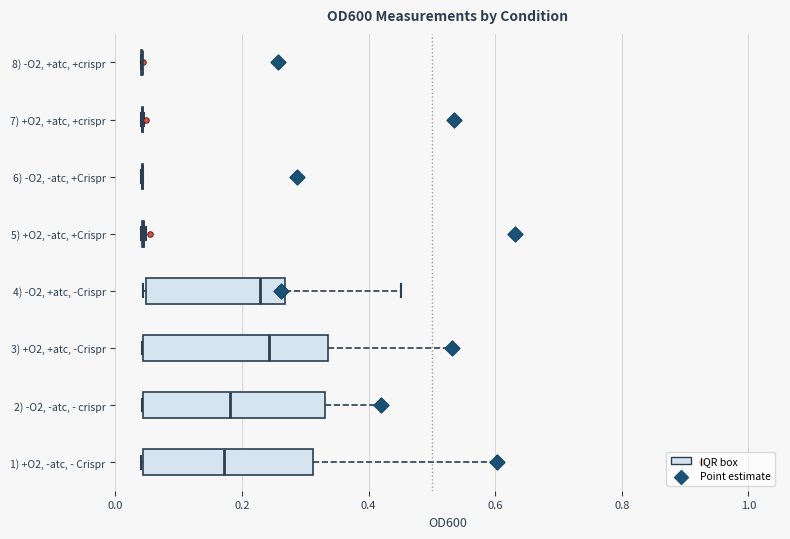

Reading bottom to top, transcribe this box plot: for each box, give where its median line is, the range the box spans, and where its two whiskers end, as read against the x-axis. The values are not printed on the chart, so give them approximately, as read against the axis.

1) +O2, -atc, - Crispr: median 0.18, box 0.04 to 0.32, whiskers 0.04 to 0.60
2) -O2, -atc, - crispr: median 0.18, box 0.04 to 0.34, whiskers 0.04 to 0.42
3) +O2, +atc, -Crispr: median 0.24, box 0.04 to 0.34, whiskers 0.04 to 0.54
4) -O2, +atc, -Crispr: median 0.22, box 0.04 to 0.26, whiskers 0.04 to 0.46
5) +O2, -atc, +Crispr: box collapsed to a line at 0.04, whiskers 0.04 to 0.04
6) -O2, -atc, +Crispr: box collapsed to a line at 0.04, whiskers 0.04 to 0.04
7) +O2, +atc, +crispr: box collapsed to a line at 0.04, whiskers 0.04 to 0.04
8) -O2, +atc, +crispr: box collapsed to a line at 0.04, whiskers 0.04 to 0.04